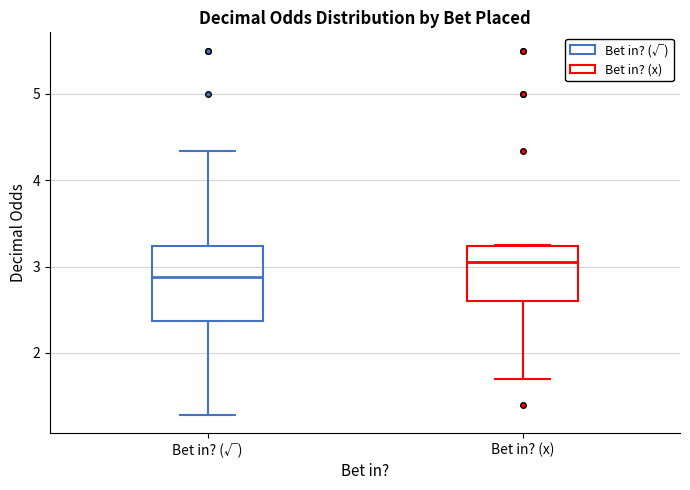

Comparing the boxes themselves (not the whiskers), which one is the tallest?

Bet in? (√)